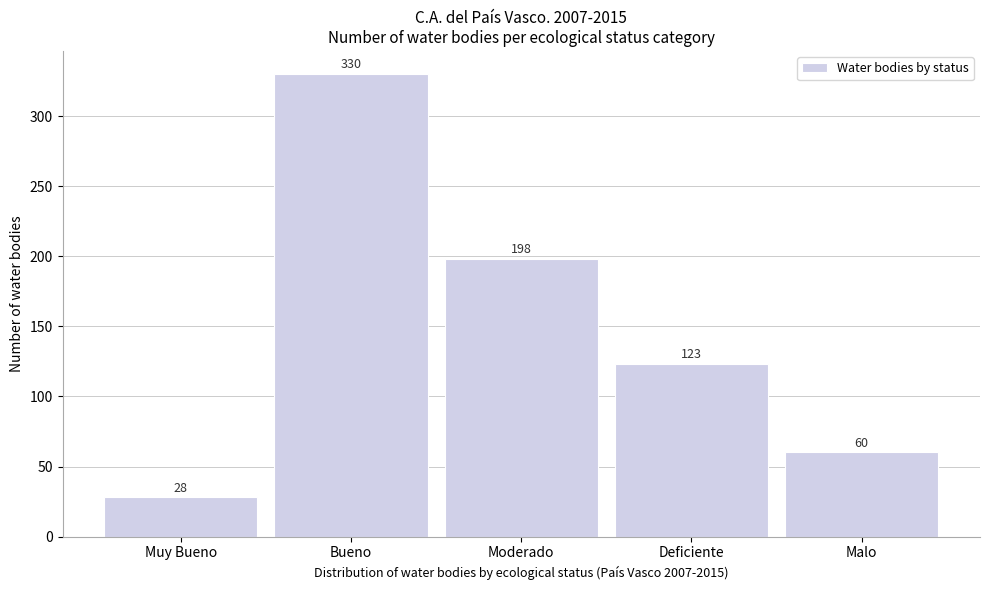

Reading left to right, extract all data points from this chart.

28	330	198	123	60